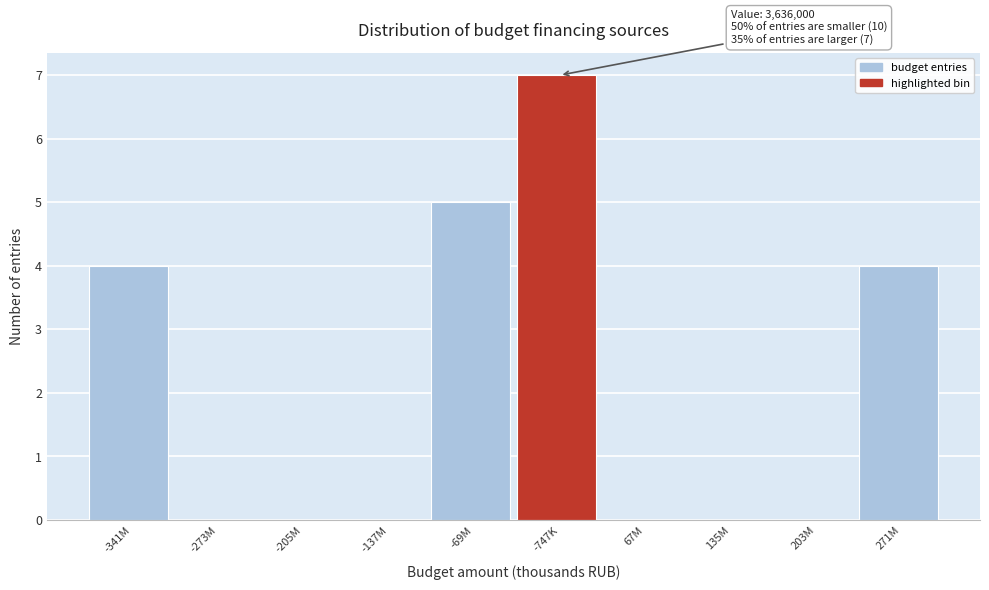

Reading right to left, extract all data points from this chart.

271M=4	203M=0	135M=0	67M=0	-747K=7	-69M=5	-137M=0	-205M=0	-273M=0	-341M=4